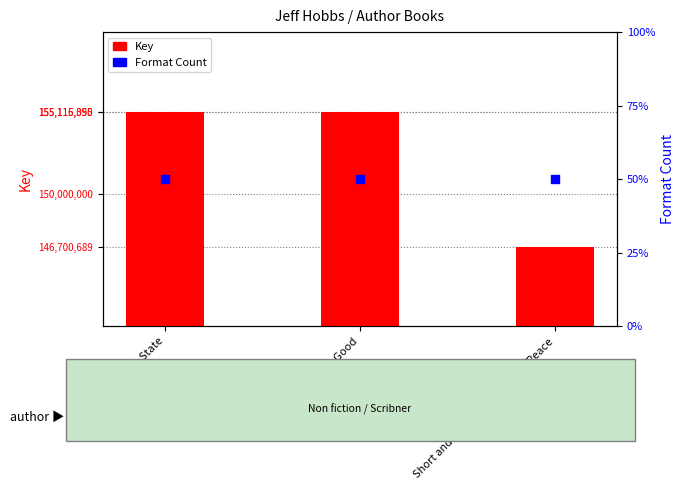

At how many categories does at least one series exceed 64770188?

3